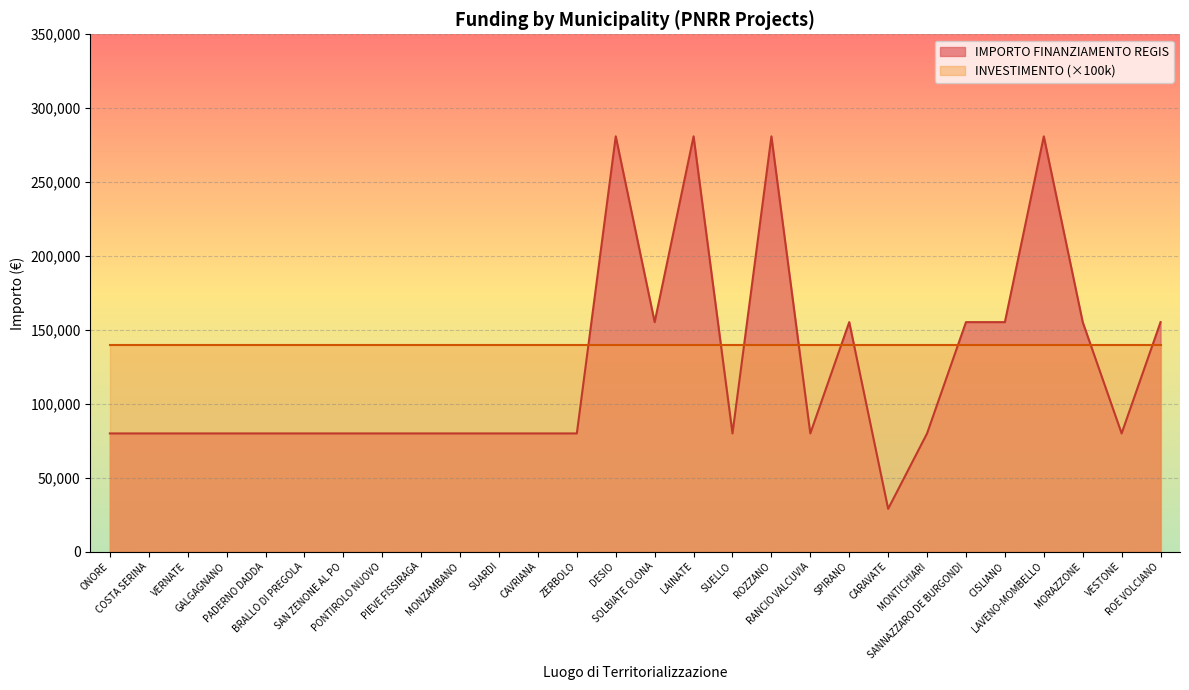

What is the sum of all values?

3442708